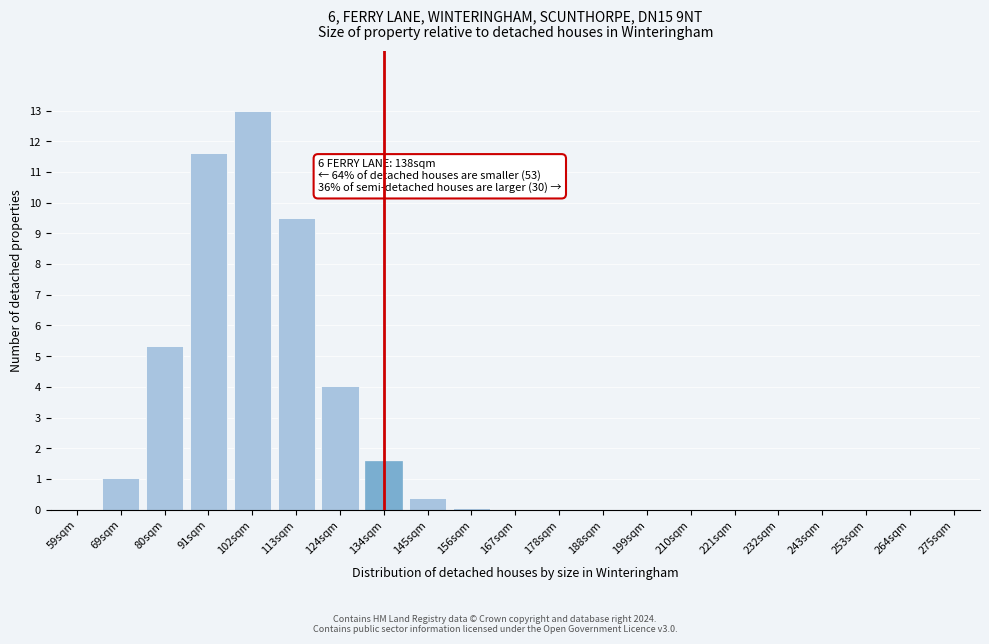

What is the greatest value displayed?

13.0